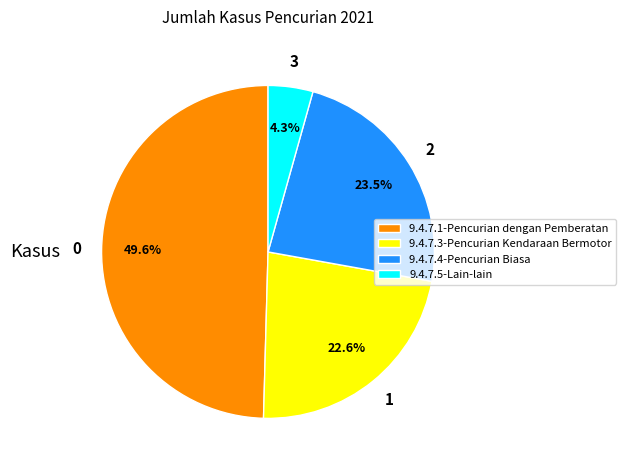

Is there a majority slice in this chart?

No